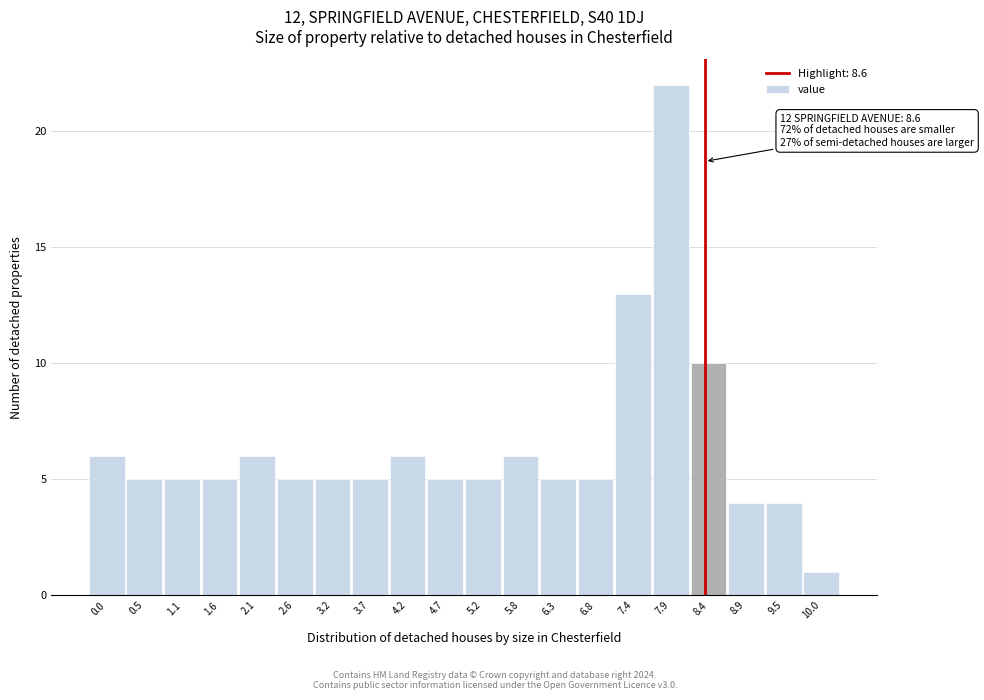

Reading left to right, list all the values displayed in this chart.

0.0=6	0.5=5	1.1=5	1.6=5	2.1=6	2.6=5	3.2=5	3.7=5	4.2=6	4.7=5	5.2=5	5.8=6	6.3=5	6.8=5	7.4=13	7.9=22	8.4=10	8.9=4	9.5=4	10.0=1